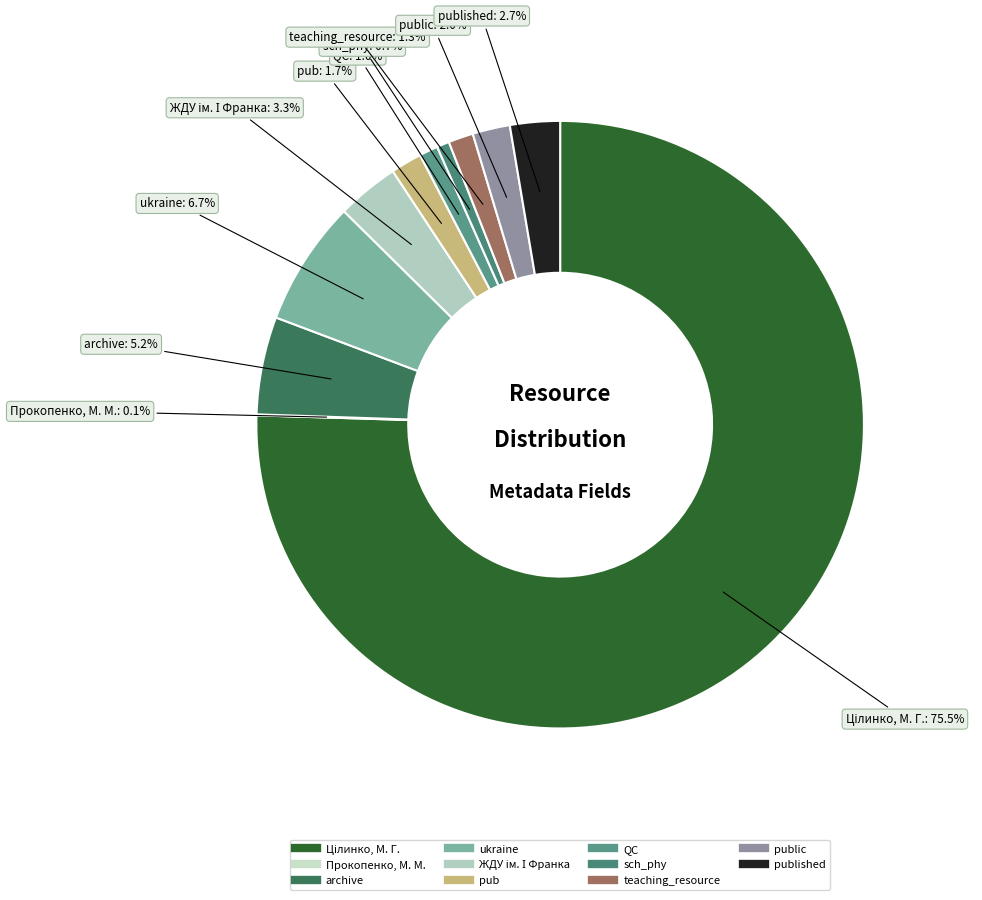

To the nearest percent, what is the difference between the largest and smallest slice percentages?

75%